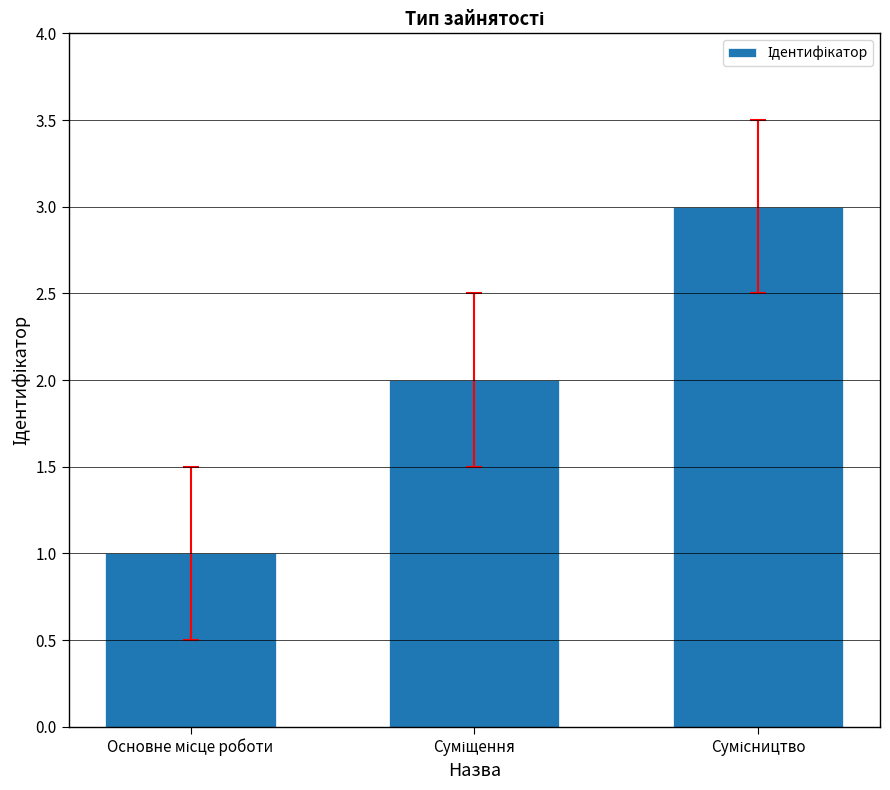

What is the sum of all values?

6